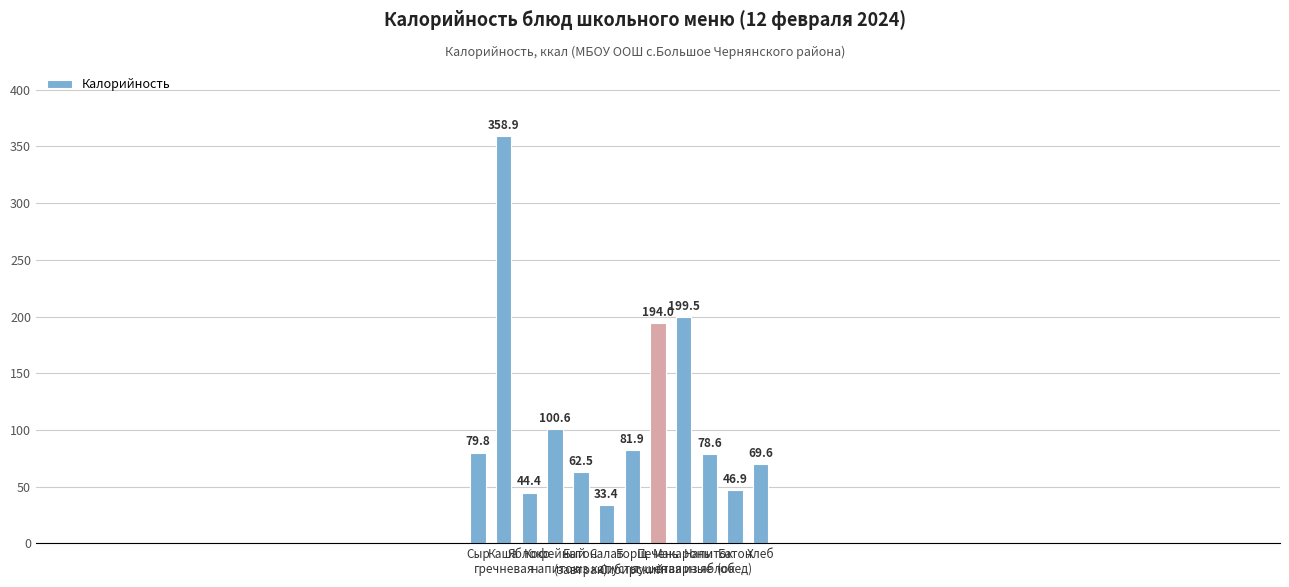

What is the greatest value displayed?

358.9